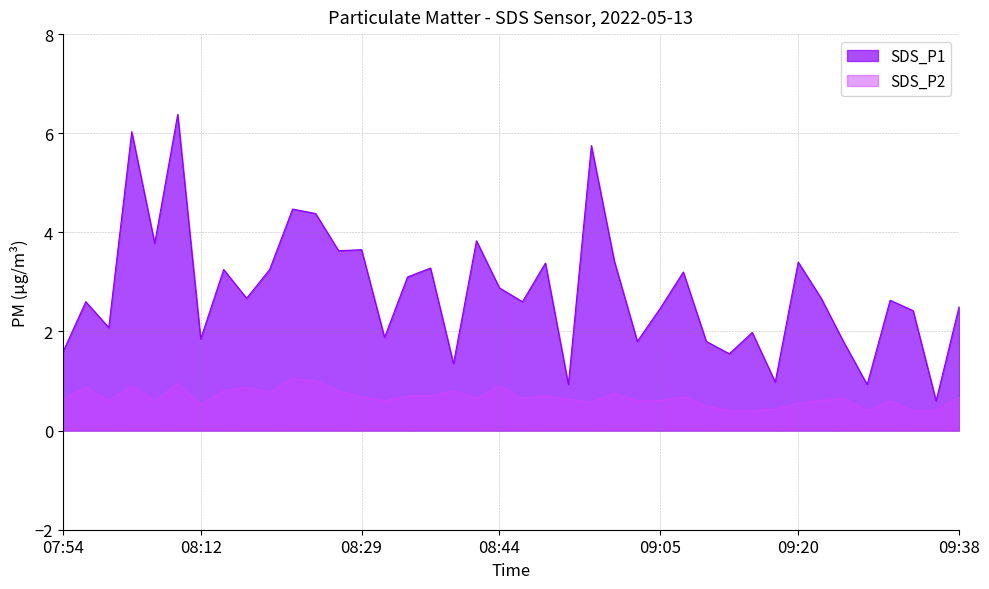

What is the difference between the maximum and second lowest values in the SDS_P1 series?

5.5